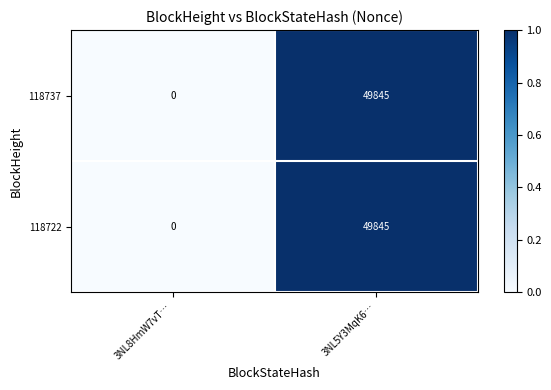

What is the approximate value of 118722 at 3NL5Y3MqK6…?

49845